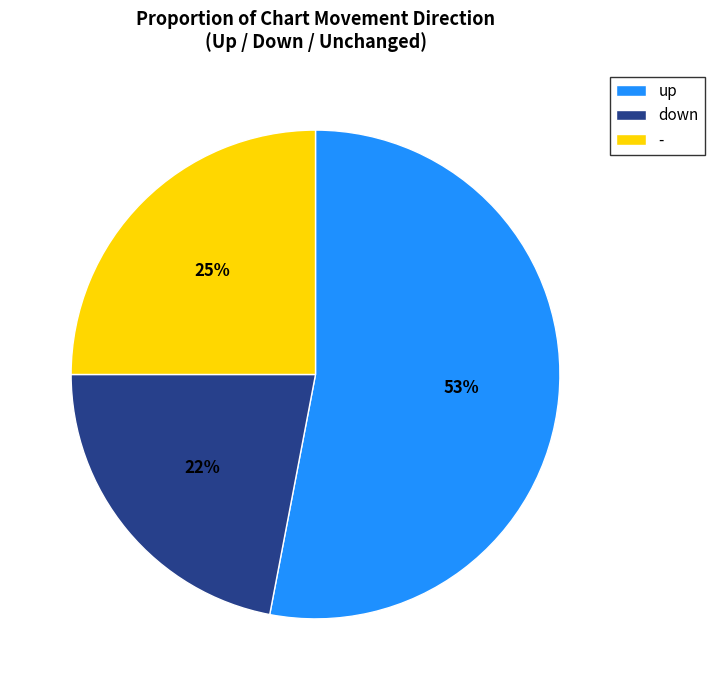

Count the number of slices in the pie.

3